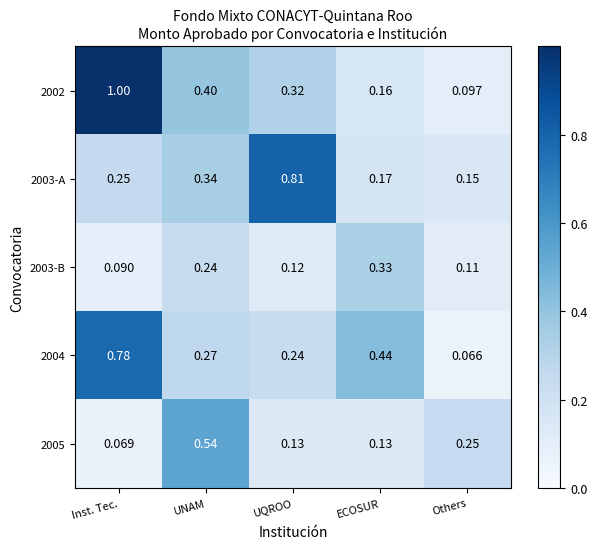

At which category does the chart reach its minimum across all series?

Others